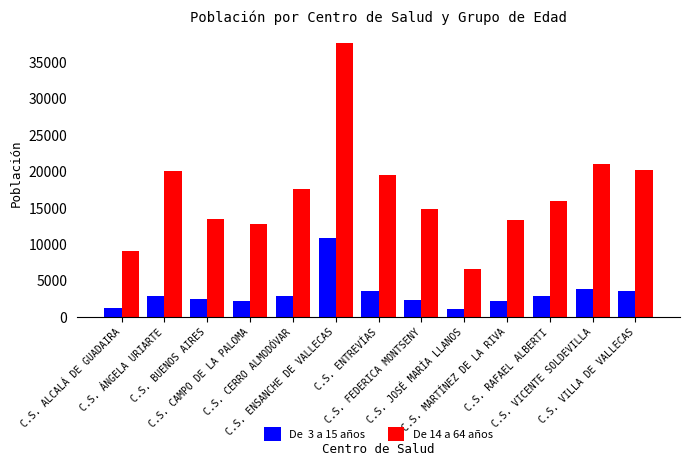

What is the minimum value shown in the chart?

1115